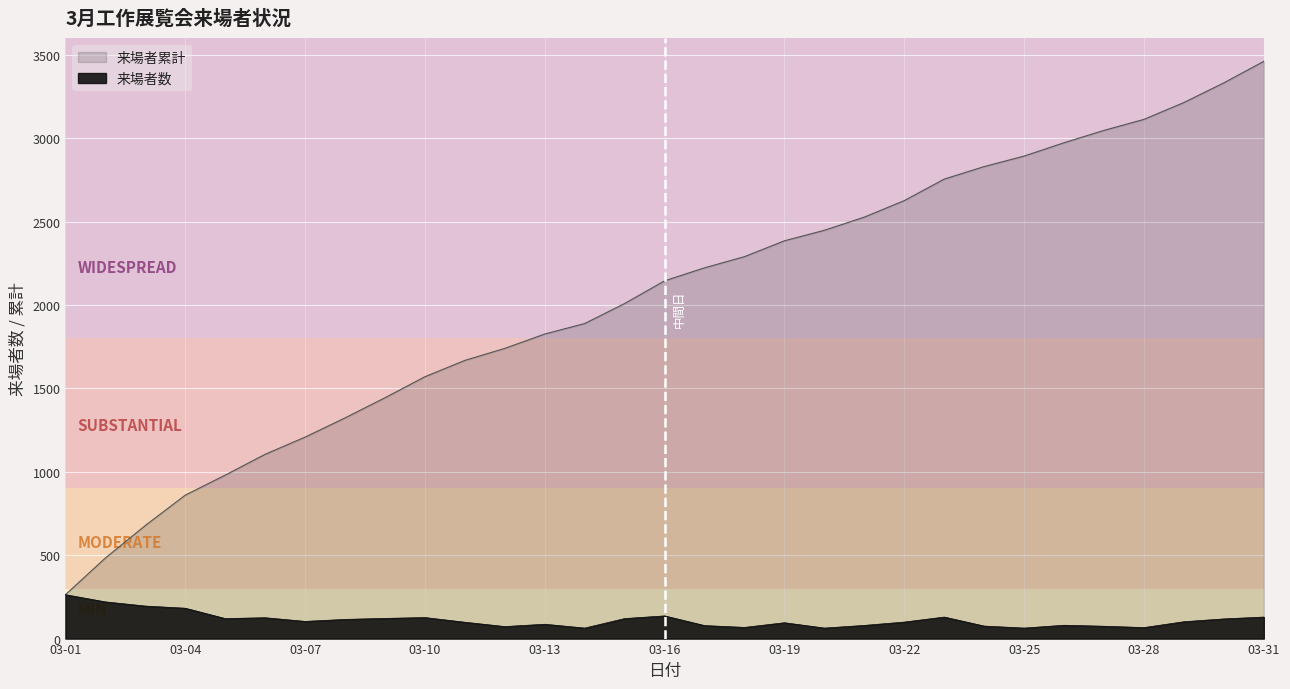

Which series has the widest spread of values?

来場者累計